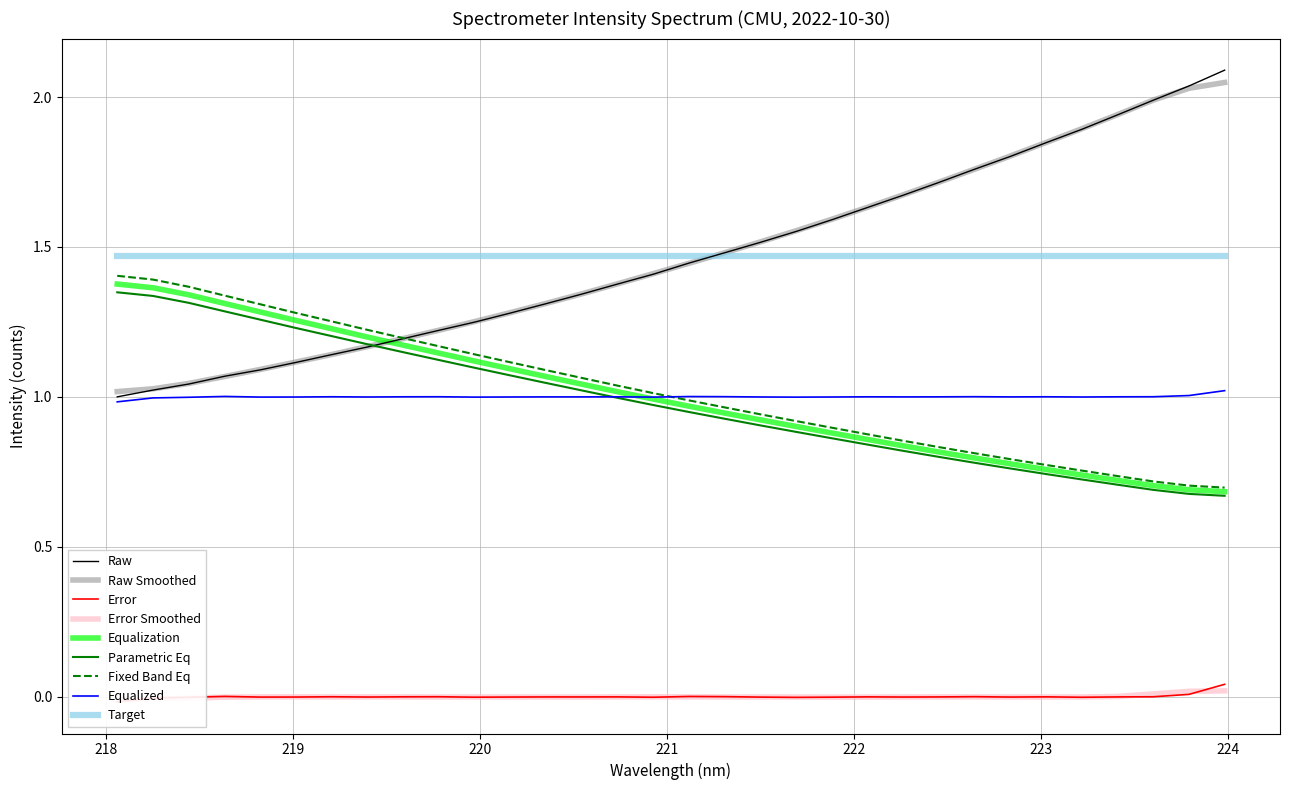

True or false: Equalization and Target intersect in this chart.

False